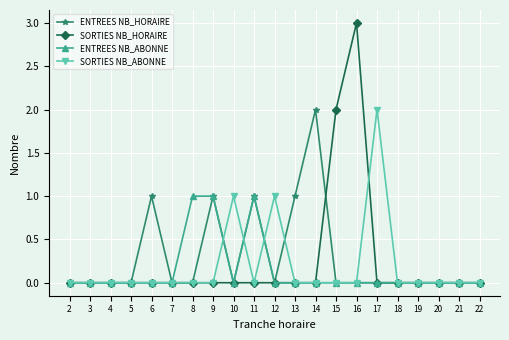

At which category is the sum across all series the highest?

16